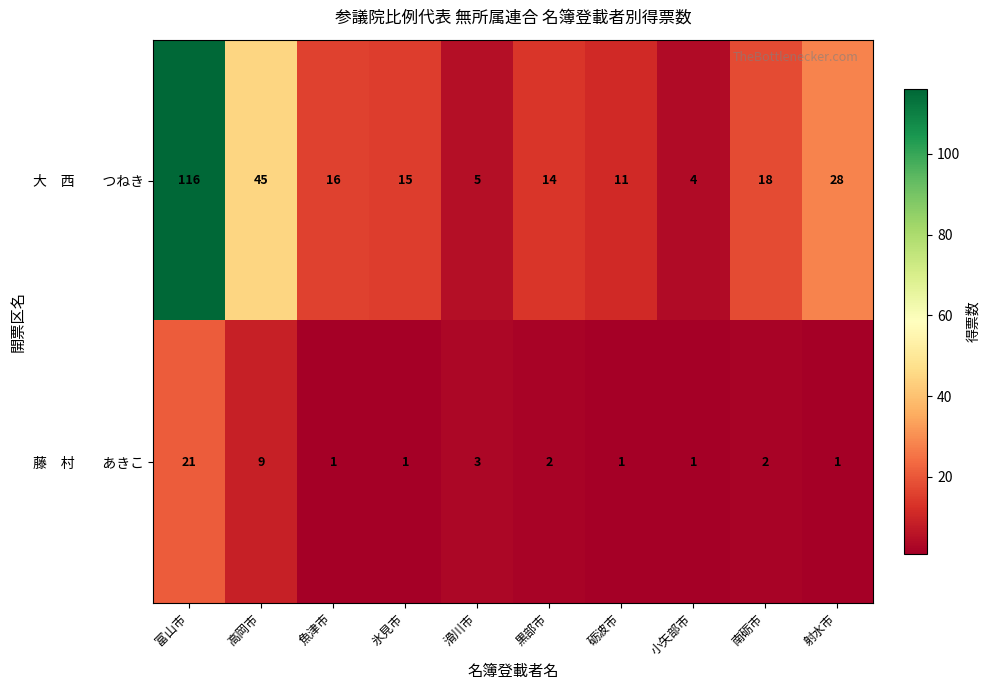

What is the difference between the highest and lowest values at 魚津市?

15